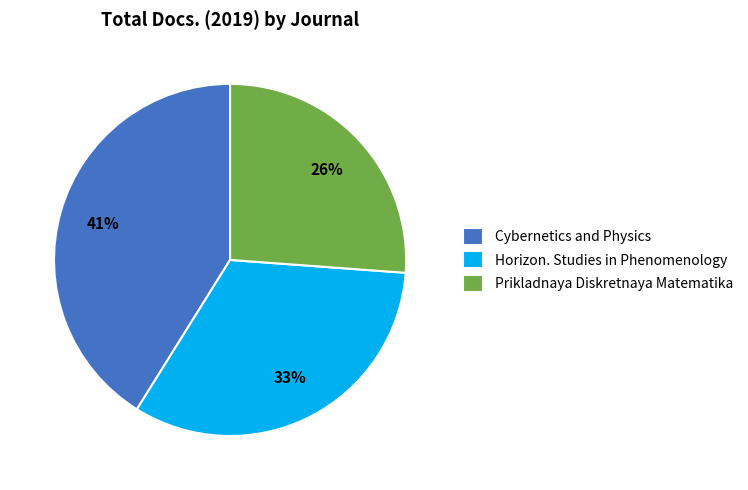

Is Horizon. Studies in Phenomenology the majority of the pie?

No